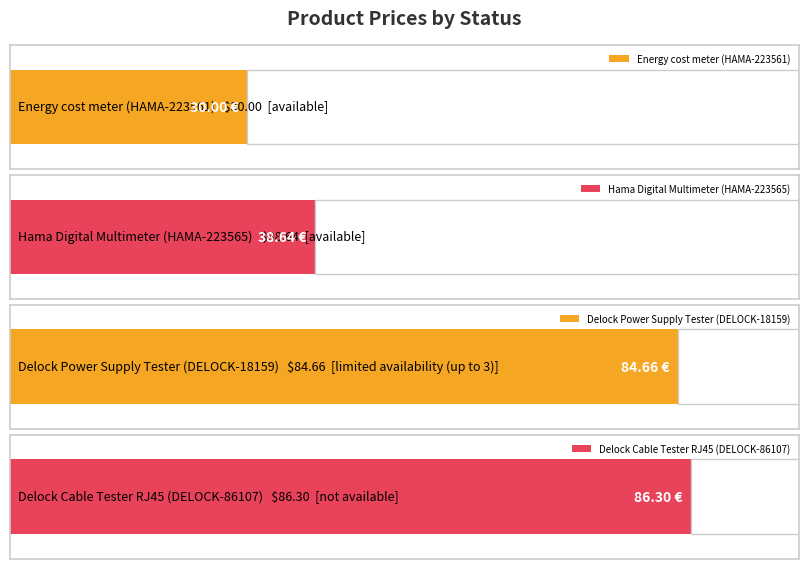

At which label does the data first exceed 84?

limited availability (up to 3)